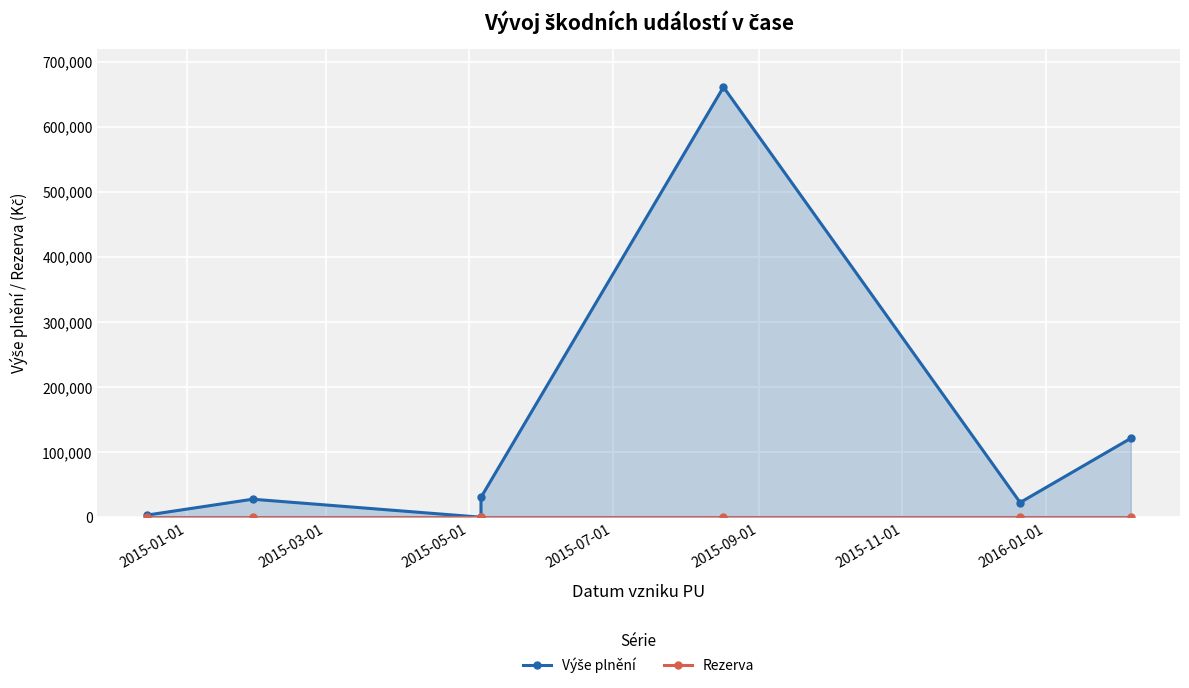

What is the sum of all Výše plnění values?

866154